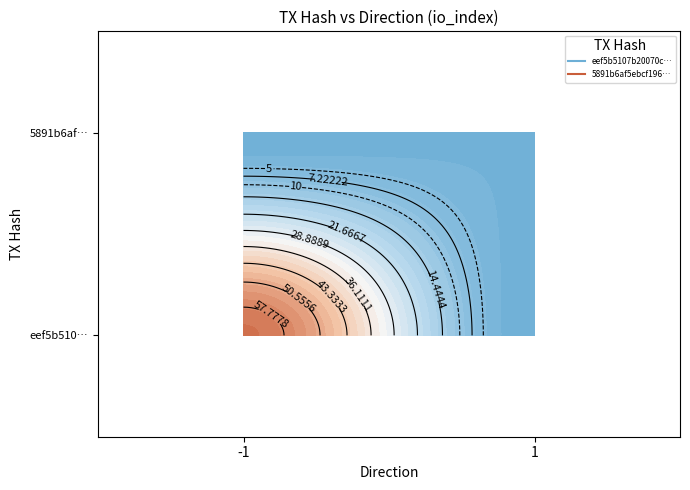

Which series has the largest total across all categories?

eef5b5107b20070c2c4dc858c4284f20b5c8749